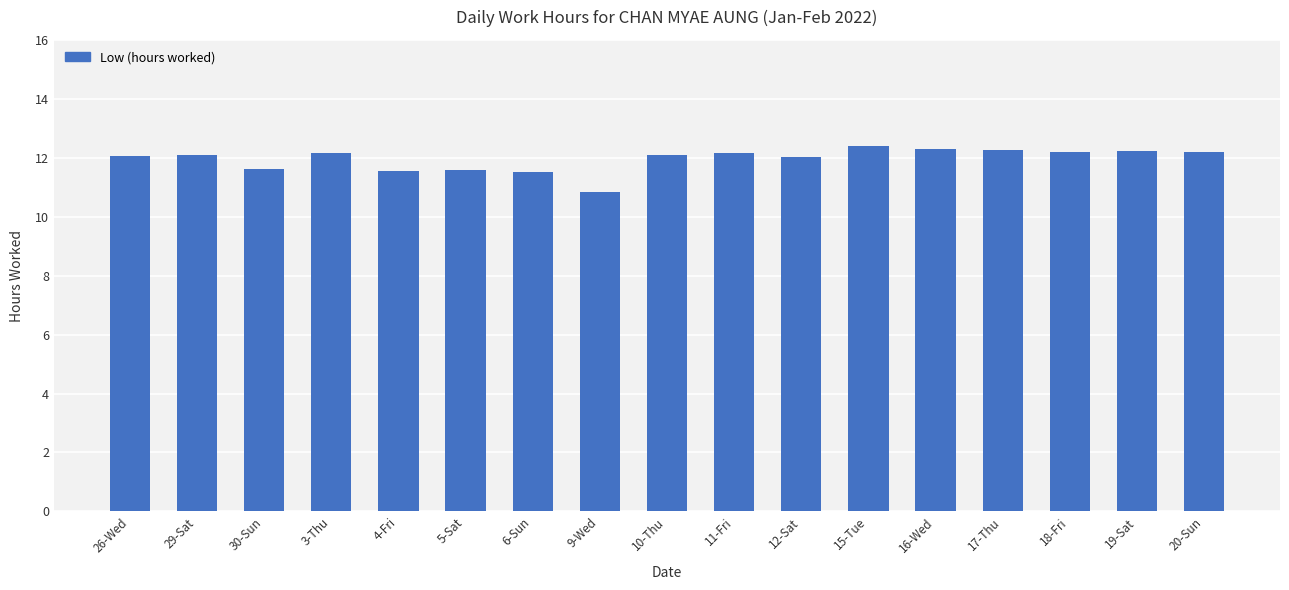

Between 9-Wed and 19-Sat, which is larger?

19-Sat